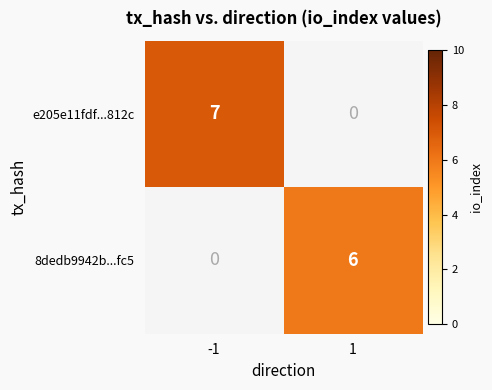

Which series has the largest total across all categories?

e205e11fdf...812c